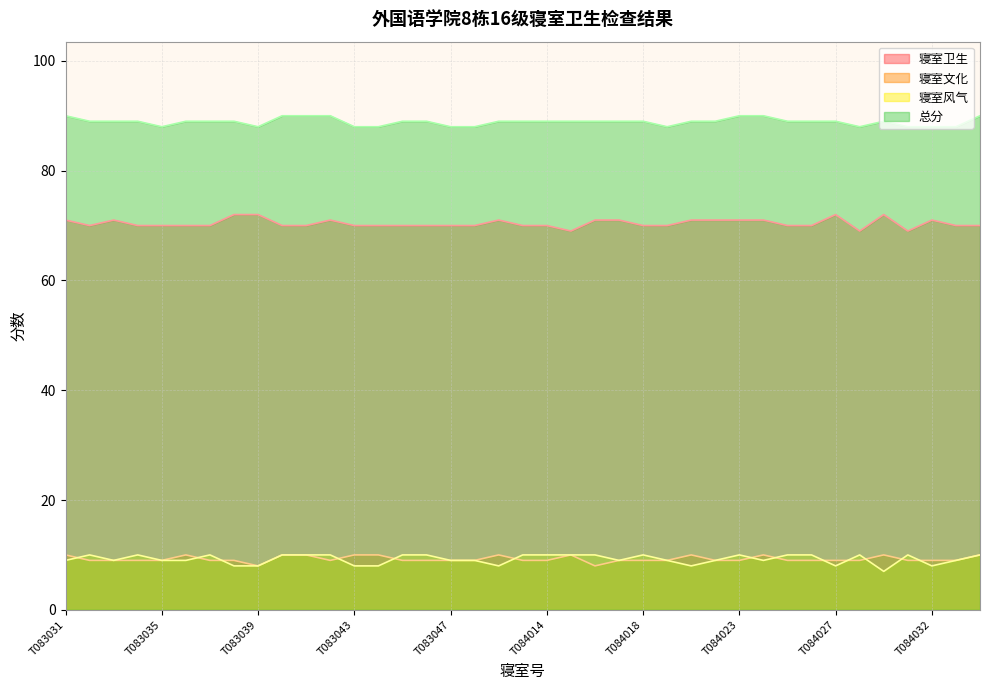

Rank the categories by 寝室风气 value from highest to lowest.

T083032, T083034, T083037, T083040, T083041, T083042, T083045, T083046, T084013, T084014, T084015, T084016, T084018, T084023, T084025, T084026, T084028, T084031, T084034, T083031, T083033, T083035, T083036, T083047, T083048, T084017, T084019, T084021, T084024, T084033, T083038, T083039, T083043, T083044, T083049, T084020, T084027, T084032, T084029